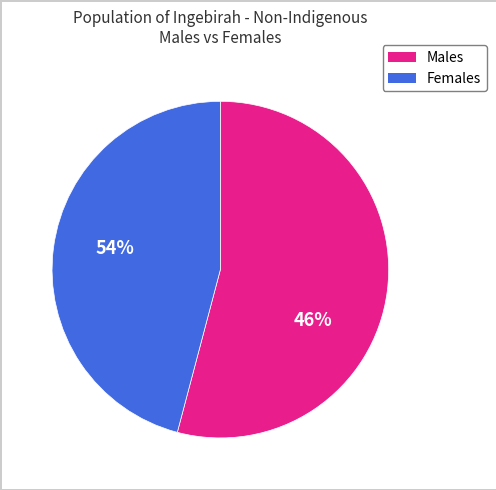

Is there any slice that represents more than half of the pie?

Yes